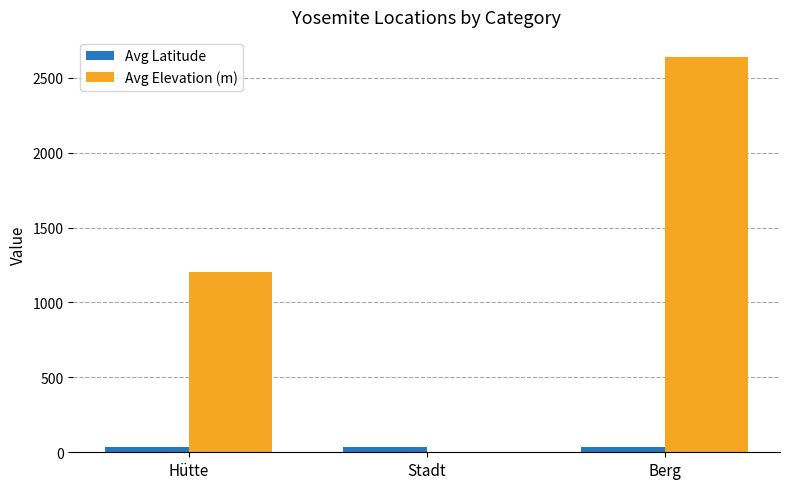

The Avg Elevation (m) series shows 1200.0 at Hütte. True or false?

True